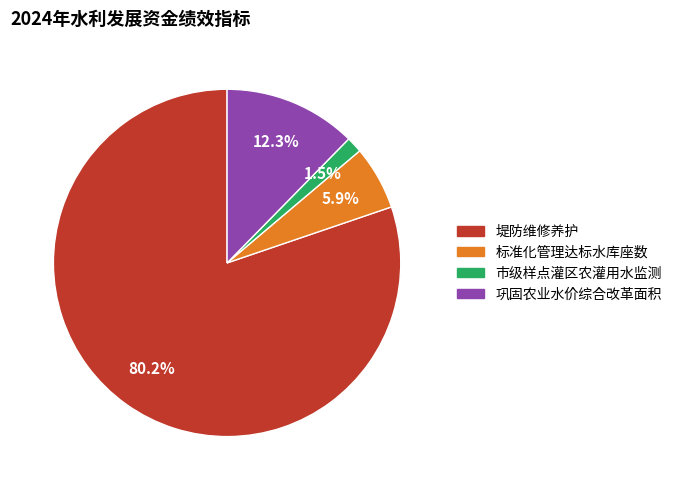

Is there a majority slice in this chart?

Yes